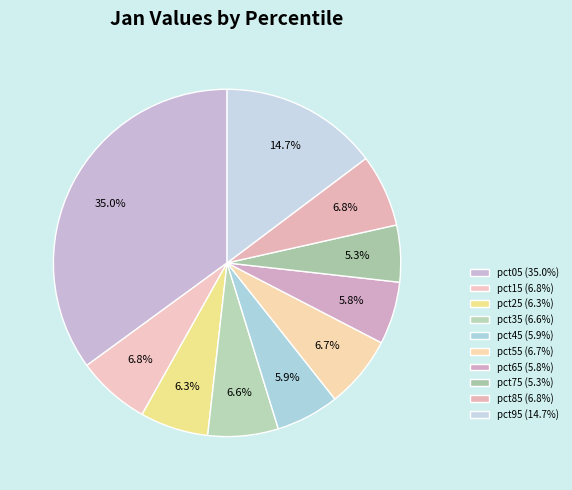

Count the number of slices in the pie.

10